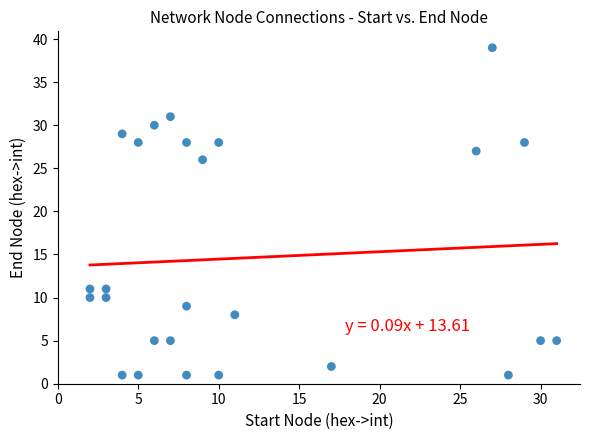

What Y value in the scatter plot is closest to 20?

26